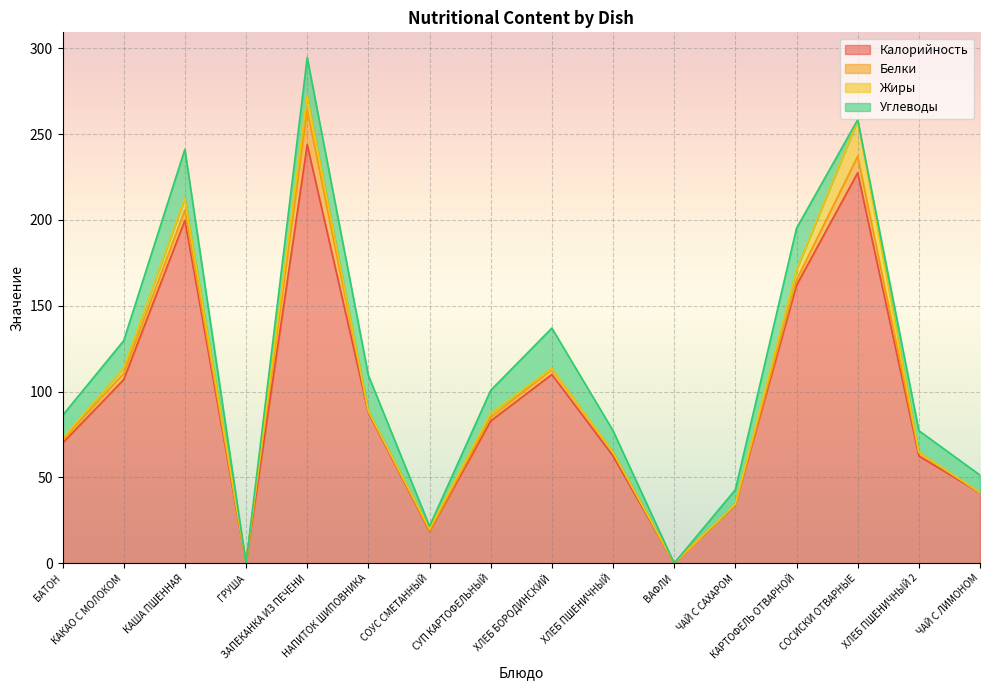

True or false: Калорийность and Белки cross at least once.

False